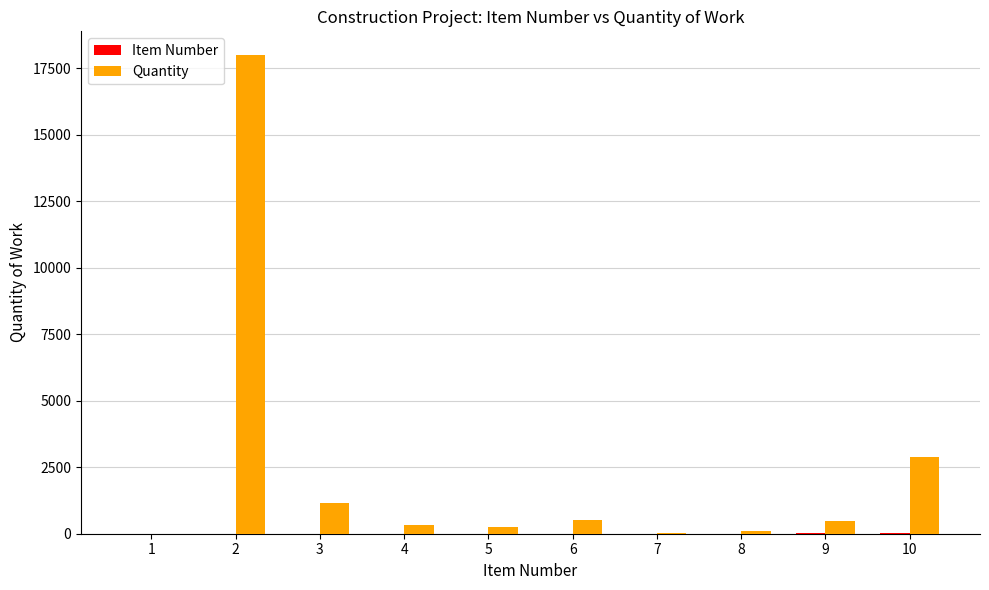

What is the sum of all Quantity values?

23807.2